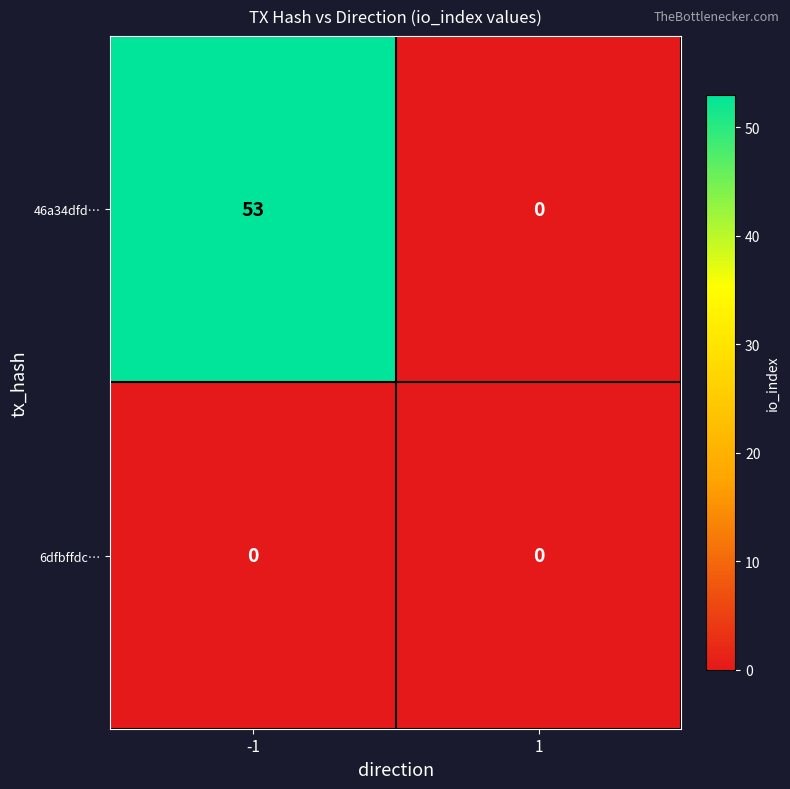

The 46a34dfd… series shows 0 at 1. True or false?

True